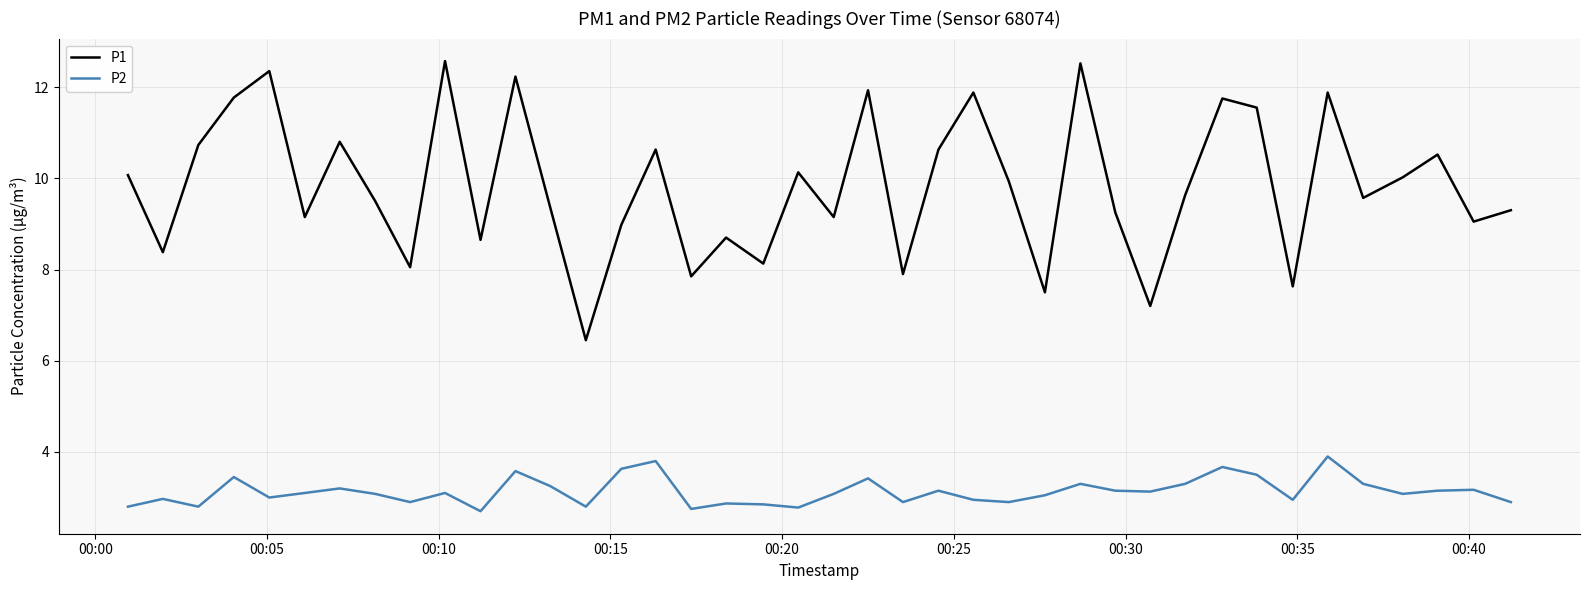

What is the average value of the P2 series?

3.1